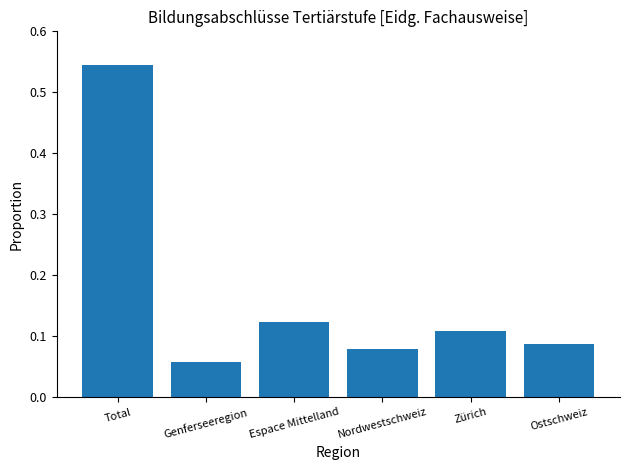

Between Nordwestschweiz and Total, which is larger?

Total